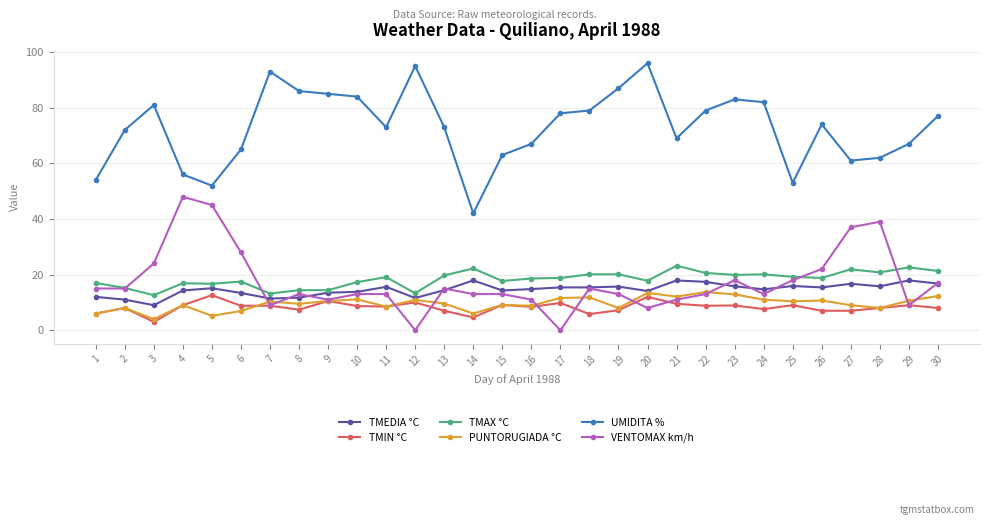

The value of UMIDITA % at 14 is 13.2. True or false?

False